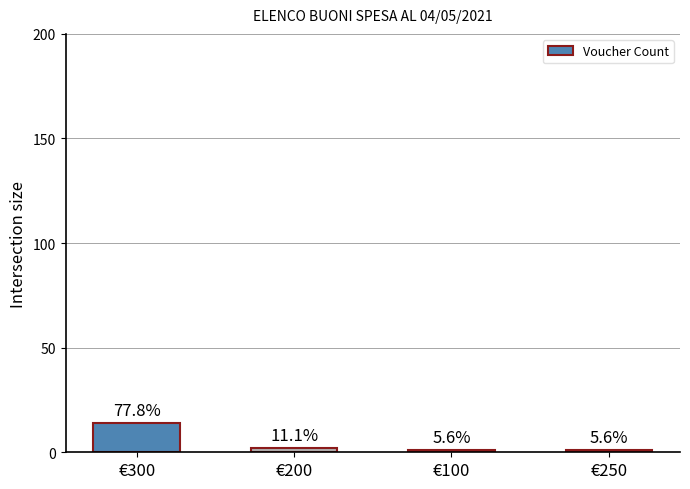

What is the change in value from €300 to €250?

-13